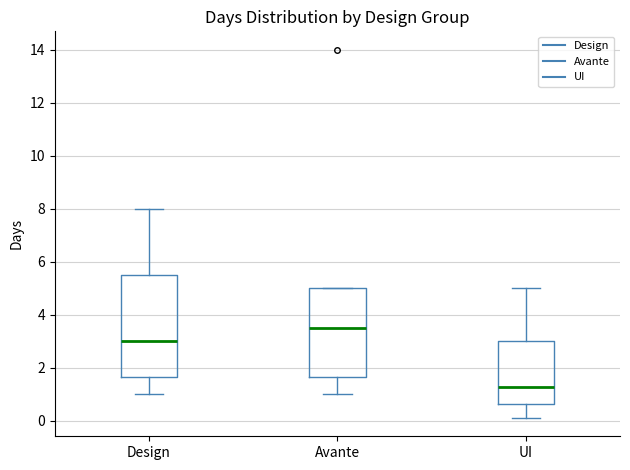

Which box's median line is the lowest?

UI